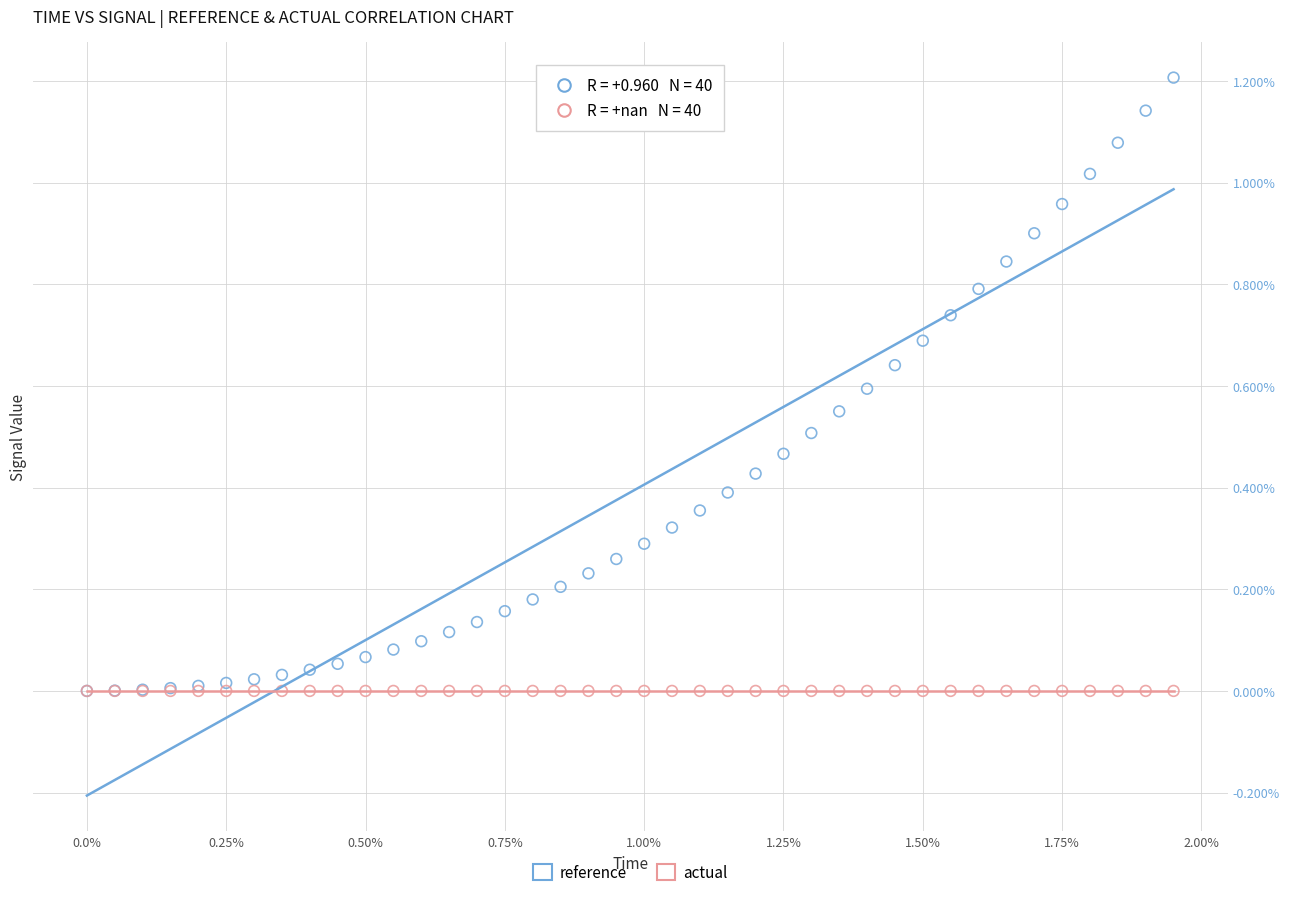

Which series contains the highest Y value?

reference